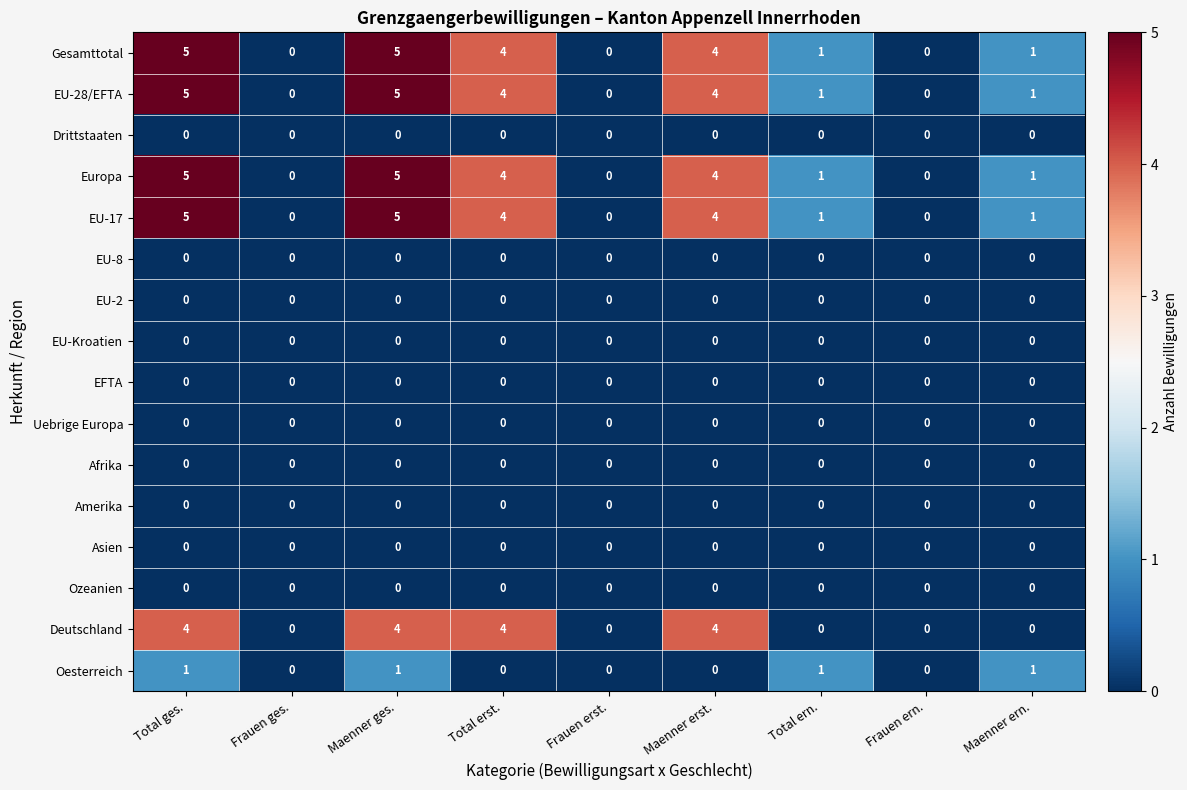

What is the difference between the maximum and minimum values in the Deutschland series?

4